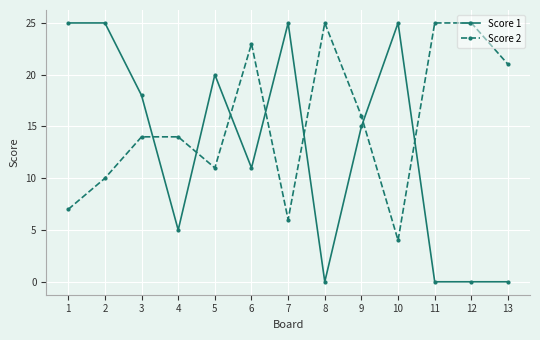

How many categories are shown in the chart?

13